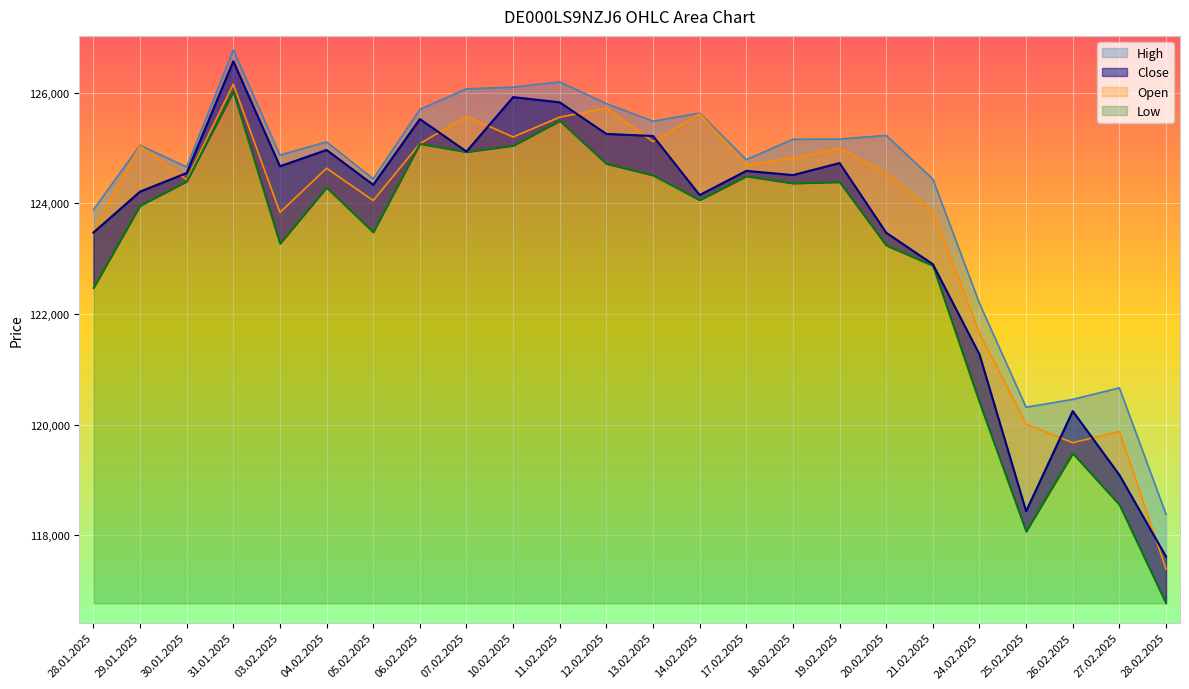

What is the greatest value displayed?

126770